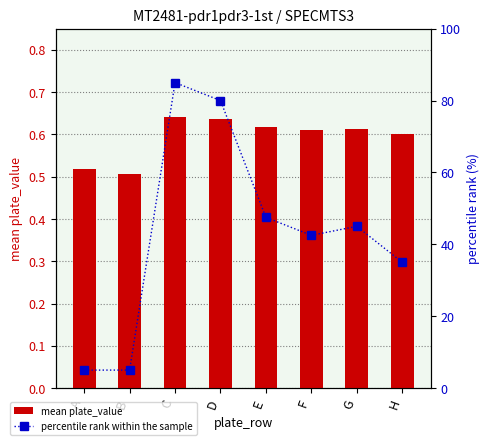

Which category has the lowest value in the percentile rank within the sample series?

A